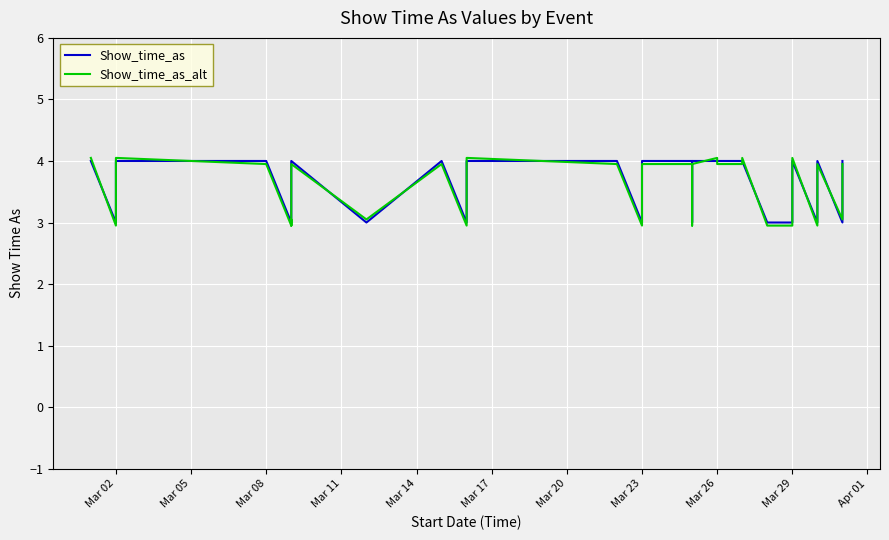

What is the maximum value for Show_time_as?

4.0